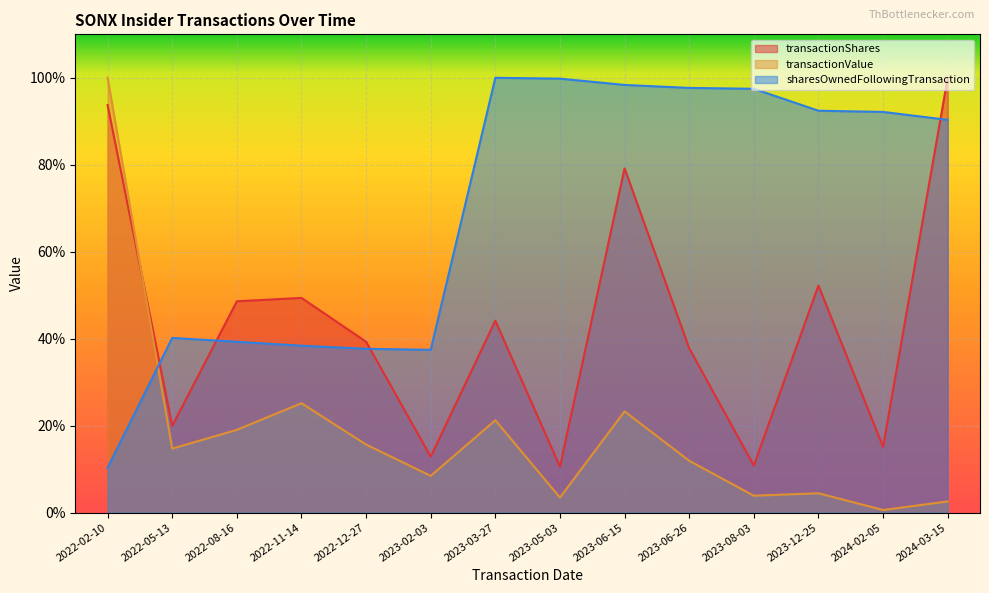

Reading left to right, list all the values displayed in this chart.

transactionShares: 93.7	20.0	48.6	49.4	39.3	12.9	44.1	10.6	79.2	37.8	10.8	52.2	15.1	100.0
transactionValue: 100.0	14.7	19.0	25.2	15.7	8.5	21.2	3.5	23.3	11.9	3.9	4.5	0.6	2.6
sharesOwnedFollowingTransaction: 10.3	40.2	39.3	38.4	37.7	37.4	100.0	99.8	98.4	97.7	97.5	92.4	92.2	90.3